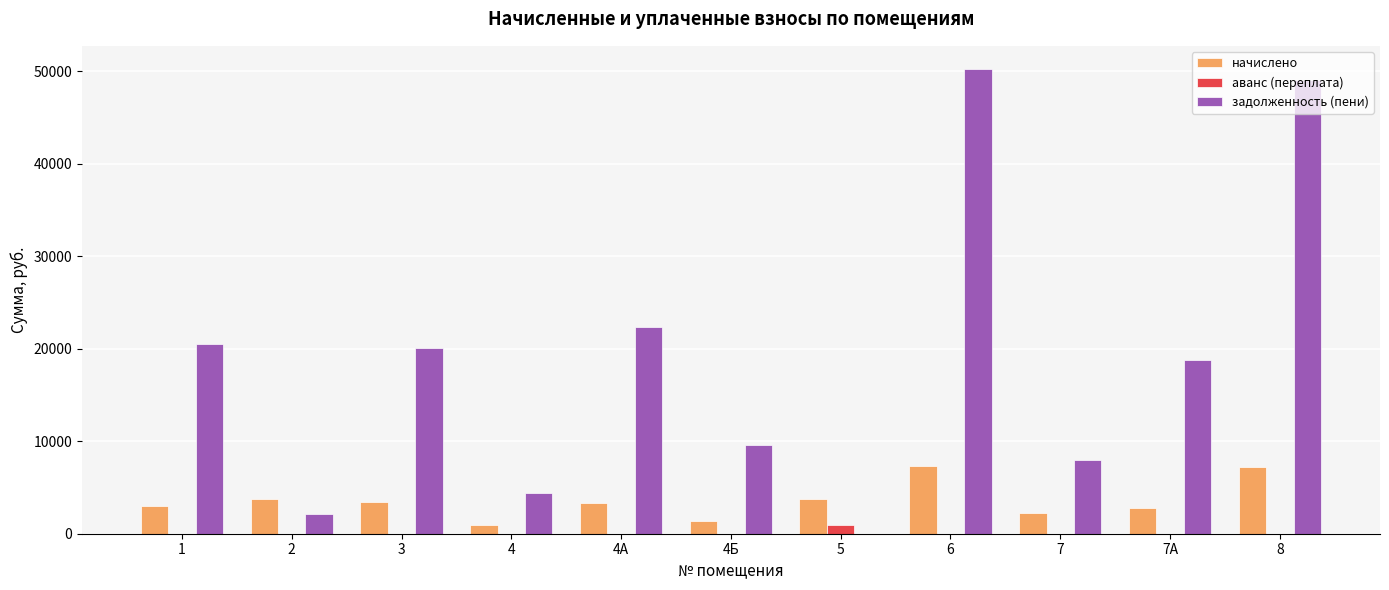

What is the greatest value displayed?

50234.9